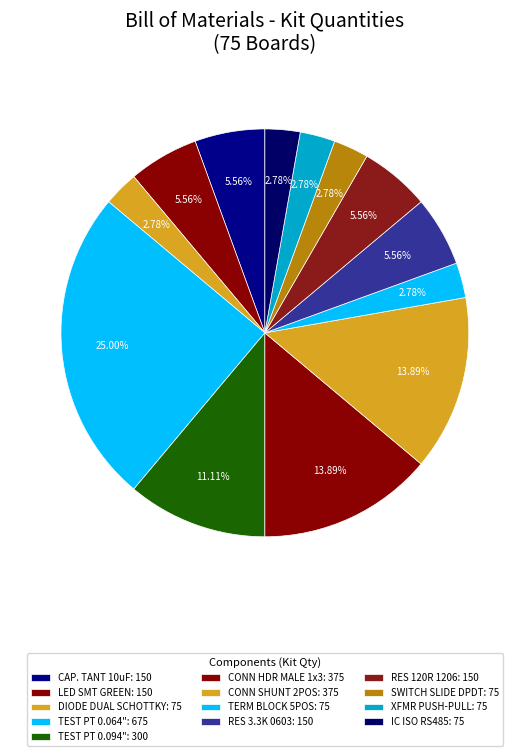

How many segments does this pie chart have?

13